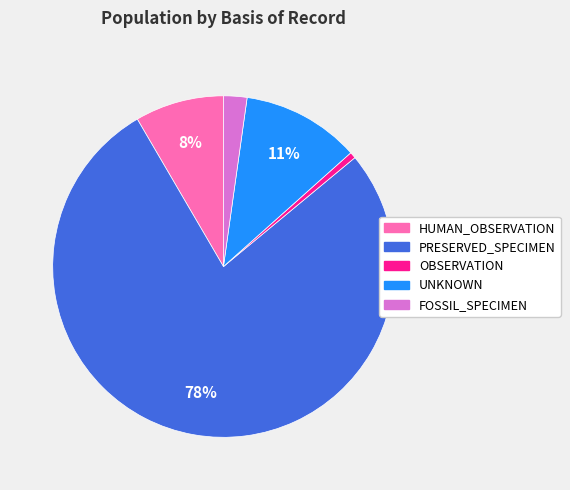

Which category has the smallest portion of the pie?

OBSERVATION